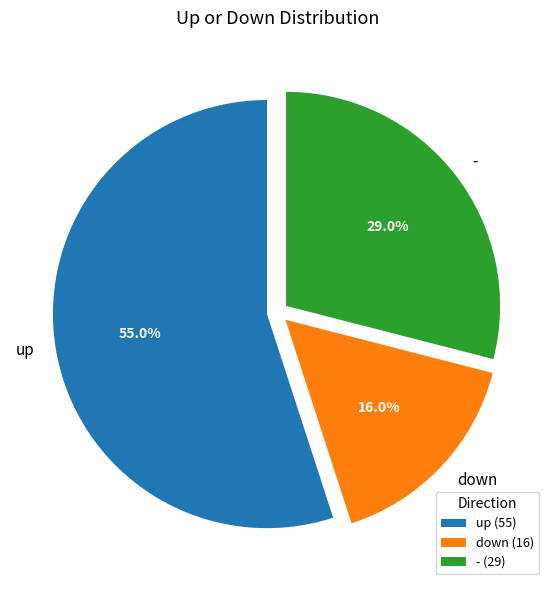

Which category has the biggest portion of the pie?

up